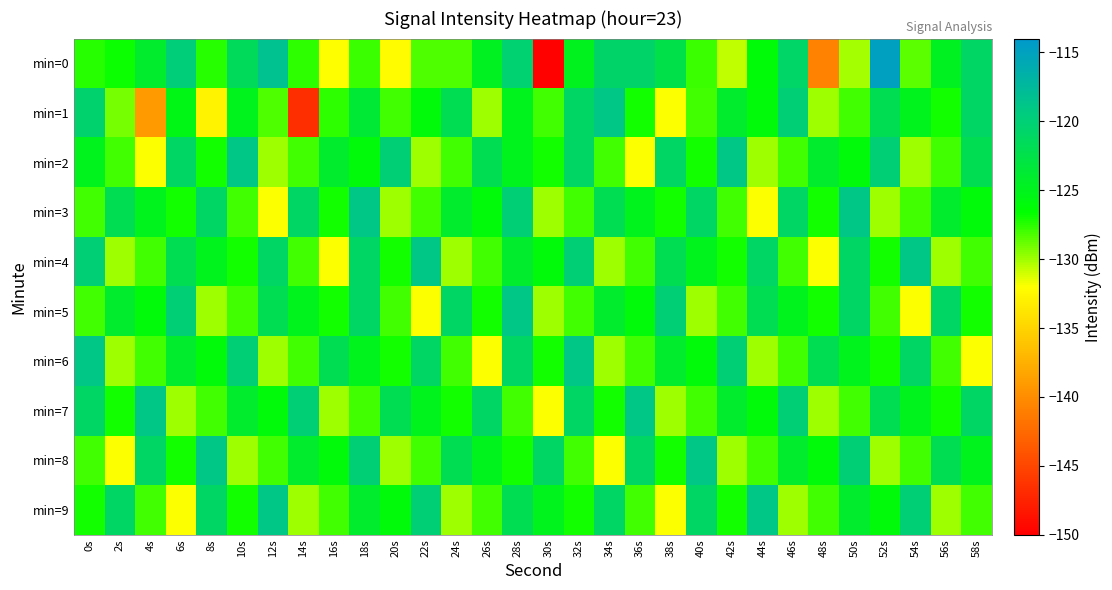

Reading right to left, what are all the values shown in this chart?

min=0: 58s=-120.9	56s=-124.8	54s=-128.6	52s=-114.9	50s=-130.1	48s=-140.8	46s=-120.8	44s=-126.2	42s=-130.7	40s=-127.8	38s=-122.5	36s=-120.6	34s=-120.7	32s=-124.9	30s=-149.8	28s=-120.2	26s=-124.7	24s=-128.2	22s=-128.3	20s=-132.2	18s=-127.8	16s=-132.0	14s=-127.6	12s=-118.3	10s=-121.5	8s=-127.5	6s=-119.8	4s=-124.0	2s=-126.8	0s=-127.5
min=1: 58s=-121.0	56s=-127.0	54s=-125.0	52s=-122.0	50s=-128.0	48s=-130.0	46s=-120.0	44s=-126.0	42s=-124.0	40s=-128.0	38s=-132.0	36s=-127.0	34s=-119.0	32s=-121.0	30s=-128.0	28s=-125.0	26s=-130.0	24s=-122.0	22s=-126.0	20s=-128.0	18s=-123.6	16s=-127.6	14s=-146.7	12s=-128.3	10s=-125.0	8s=-132.8	6s=-125.4	4s=-139.1	2s=-129.1	0s=-120.4
min=2: 58s=-122.0	56s=-128.0	54s=-130.0	52s=-120.0	50s=-126.0	48s=-124.0	46s=-128.0	44s=-130.0	42s=-119.0	40s=-127.0	38s=-121.0	36s=-132.0	34s=-128.0	32s=-121.0	30s=-127.0	28s=-125.0	26s=-122.0	24s=-128.0	22s=-130.0	20s=-120.0	18s=-126.0	16s=-124.0	14s=-128.0	12s=-130.0	10s=-119.0	8s=-127.0	6s=-121.0	4s=-132.0	2s=-128.0	0s=-125.0
min=3: 58s=-126.0	56s=-124.0	54s=-128.0	52s=-130.0	50s=-119.0	48s=-127.0	46s=-121.0	44s=-132.0	42s=-128.0	40s=-121.0	38s=-127.0	36s=-125.0	34s=-122.0	32s=-128.0	30s=-130.0	28s=-120.0	26s=-126.0	24s=-124.0	22s=-128.0	20s=-130.0	18s=-119.0	16s=-127.0	14s=-121.0	12s=-132.0	10s=-128.0	8s=-121.0	6s=-127.0	4s=-125.0	2s=-122.0	0s=-128.0
min=4: 58s=-128.0	56s=-130.0	54s=-119.0	52s=-127.0	50s=-121.0	48s=-132.0	46s=-128.0	44s=-121.0	42s=-127.0	40s=-125.0	38s=-122.0	36s=-128.0	34s=-130.0	32s=-120.0	30s=-126.0	28s=-124.0	26s=-128.0	24s=-130.0	22s=-119.0	20s=-127.0	18s=-121.0	16s=-132.0	14s=-128.0	12s=-121.0	10s=-127.0	8s=-125.0	6s=-122.0	4s=-128.0	2s=-130.0	0s=-120.0
min=5: 58s=-127.0	56s=-121.0	54s=-132.0	52s=-128.0	50s=-121.0	48s=-127.0	46s=-125.0	44s=-122.0	42s=-128.0	40s=-130.0	38s=-120.0	36s=-126.0	34s=-124.0	32s=-128.0	30s=-130.0	28s=-119.0	26s=-127.0	24s=-121.0	22s=-132.0	20s=-128.0	18s=-121.0	16s=-127.0	14s=-125.0	12s=-122.0	10s=-128.0	8s=-130.0	6s=-120.0	4s=-126.0	2s=-124.0	0s=-128.0
min=6: 58s=-132.0	56s=-128.0	54s=-121.0	52s=-127.0	50s=-125.0	48s=-122.0	46s=-128.0	44s=-130.0	42s=-120.0	40s=-126.0	38s=-124.0	36s=-128.0	34s=-130.0	32s=-119.0	30s=-127.0	28s=-121.0	26s=-132.0	24s=-128.0	22s=-121.0	20s=-127.0	18s=-125.0	16s=-122.0	14s=-128.0	12s=-130.0	10s=-120.0	8s=-126.0	6s=-124.0	4s=-128.0	2s=-130.0	0s=-119.0
min=7: 58s=-121.0	56s=-127.0	54s=-125.0	52s=-122.0	50s=-128.0	48s=-130.0	46s=-120.0	44s=-126.0	42s=-124.0	40s=-128.0	38s=-130.0	36s=-119.0	34s=-127.0	32s=-121.0	30s=-132.0	28s=-128.0	26s=-121.0	24s=-127.0	22s=-125.0	20s=-122.0	18s=-128.0	16s=-130.0	14s=-120.0	12s=-126.0	10s=-124.0	8s=-128.0	6s=-130.0	4s=-119.0	2s=-127.0	0s=-121.0
min=8: 58s=-125.0	56s=-122.0	54s=-128.0	52s=-130.0	50s=-120.0	48s=-126.0	46s=-124.0	44s=-128.0	42s=-130.0	40s=-119.0	38s=-127.0	36s=-121.0	34s=-132.0	32s=-128.0	30s=-121.0	28s=-127.0	26s=-125.0	24s=-122.0	22s=-128.0	20s=-130.0	18s=-120.0	16s=-126.0	14s=-124.0	12s=-128.0	10s=-130.0	8s=-119.0	6s=-127.0	4s=-121.0	2s=-132.0	0s=-128.0
min=9: 58s=-128.0	56s=-130.0	54s=-120.0	52s=-126.0	50s=-124.0	48s=-128.0	46s=-130.0	44s=-119.0	42s=-127.0	40s=-121.0	38s=-132.0	36s=-128.0	34s=-121.0	32s=-127.0	30s=-125.0	28s=-122.0	26s=-128.0	24s=-130.0	22s=-120.0	20s=-126.0	18s=-124.0	16s=-128.0	14s=-130.0	12s=-119.0	10s=-127.0	8s=-121.0	6s=-132.0	4s=-128.0	2s=-121.0	0s=-127.0